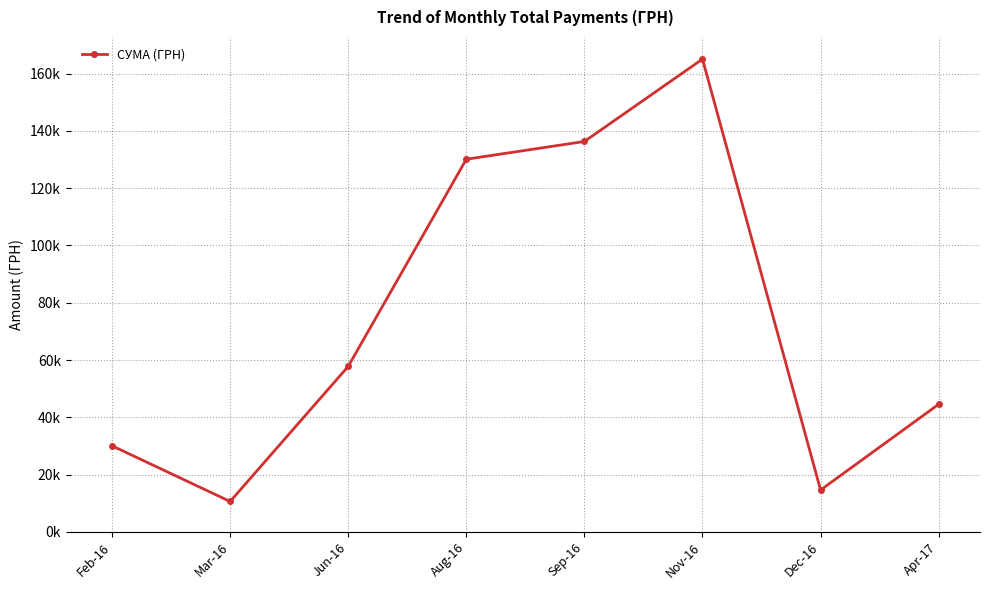

What is the difference between the values at Apr-17 and Jun-16?

13231.3